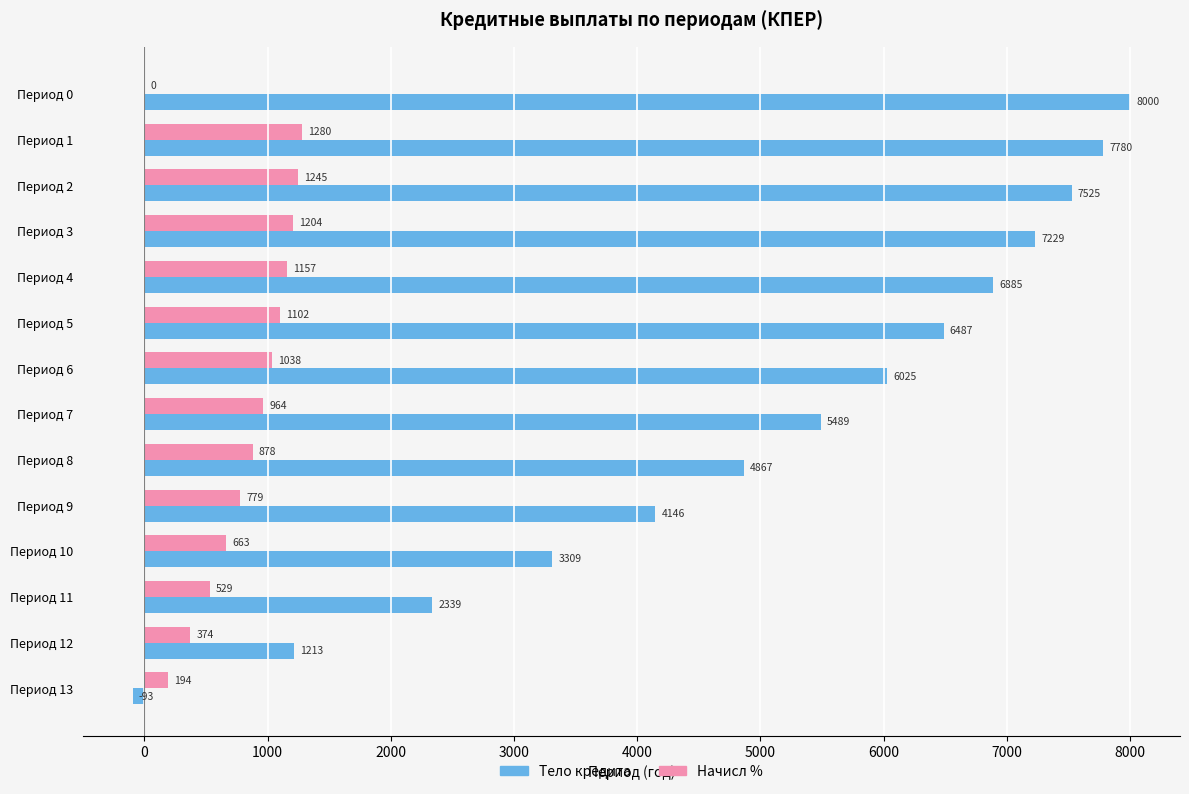

What is the highest value of the Начисл % series?

1280.0